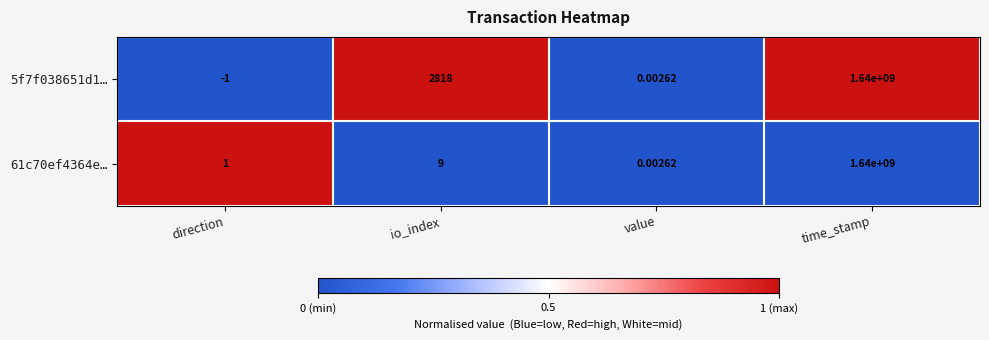

List the labels in order of 5f7f038651d1… value, smallest first.

direction, value, io_index, time_stamp